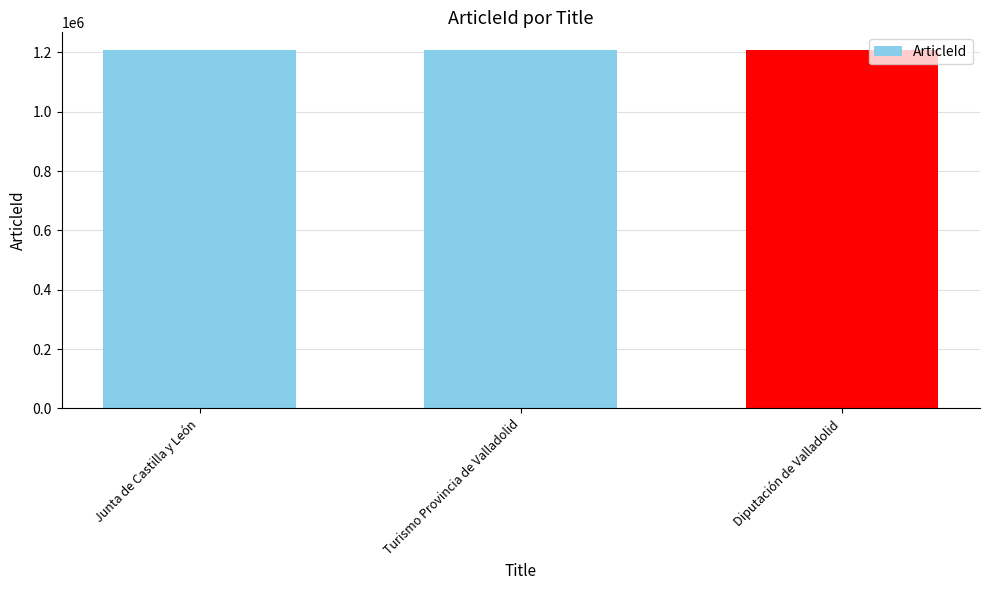

What is the difference between the values at Diputación de Valladolid and Turismo Provincia de Valladolid?

20